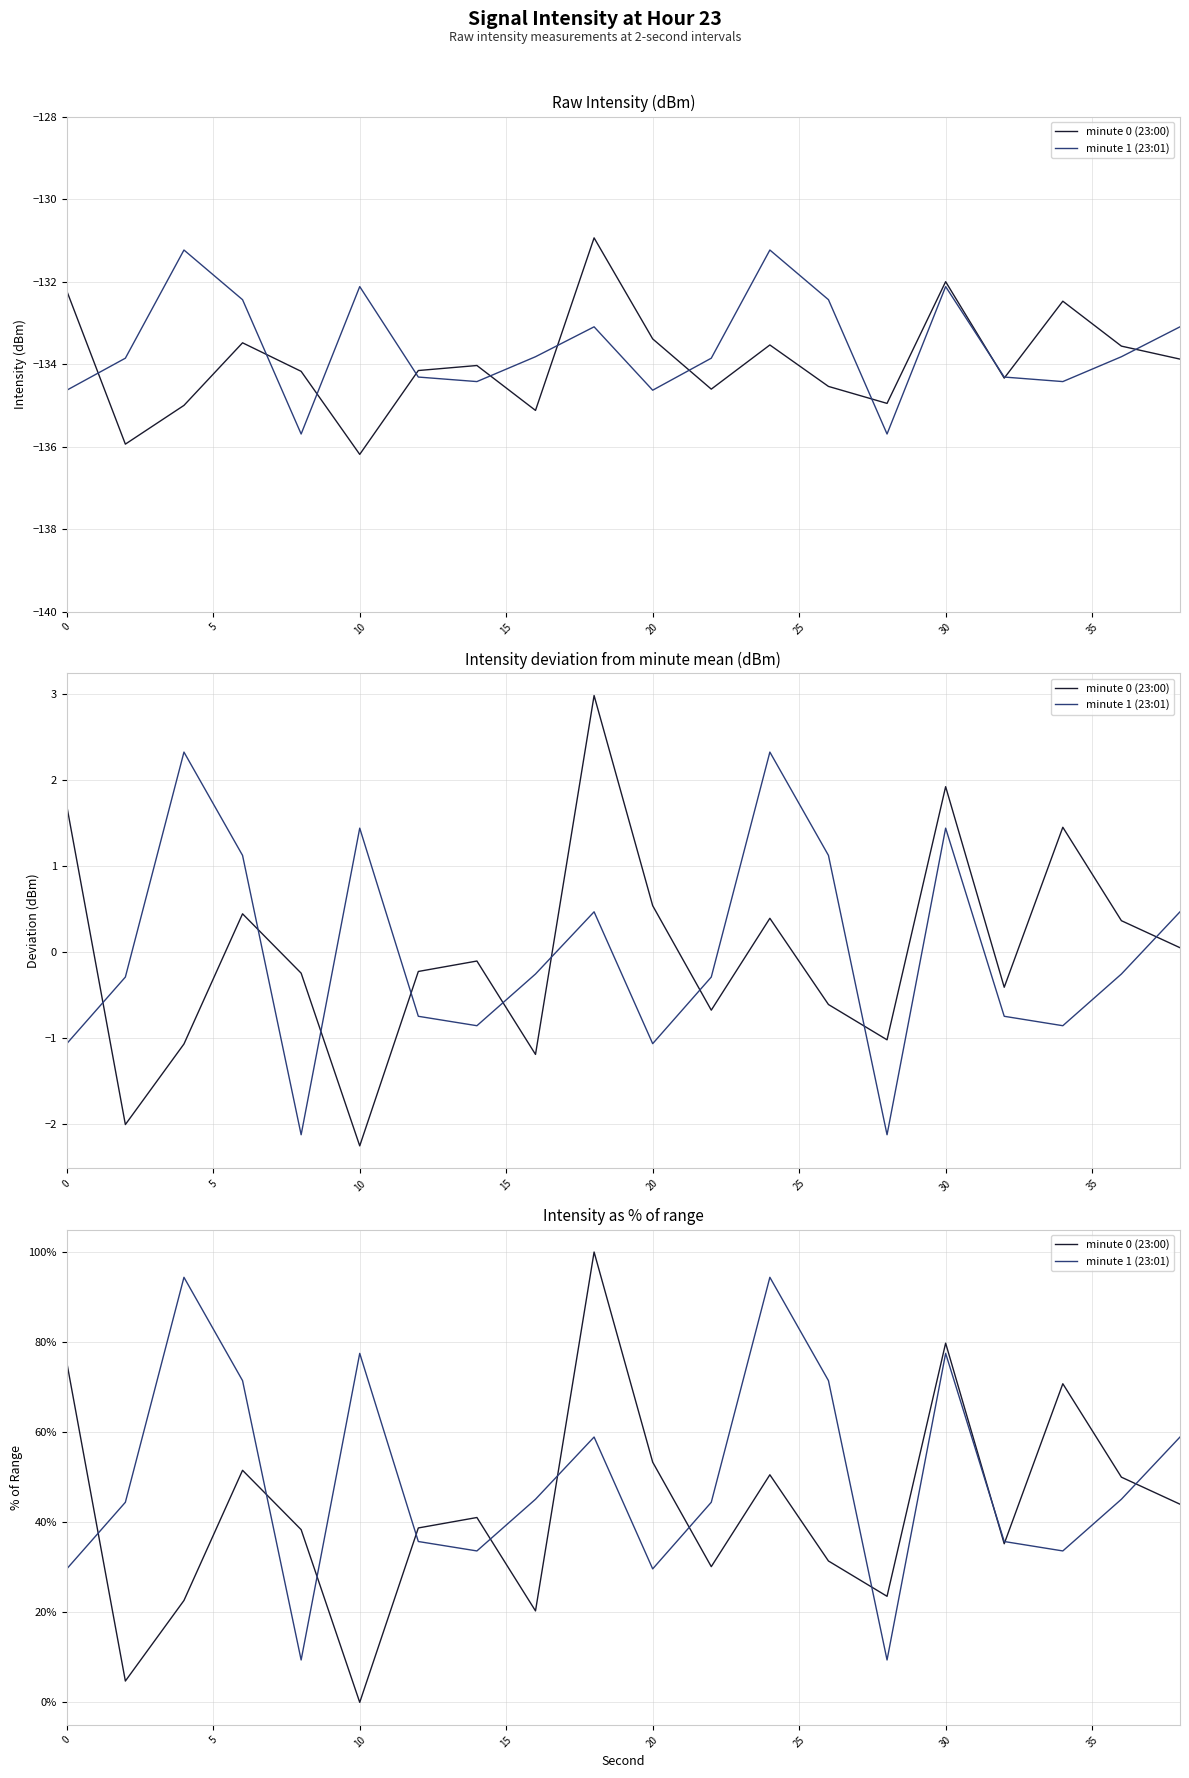

How many data points in minute 1 (23:01) are above 45?

10